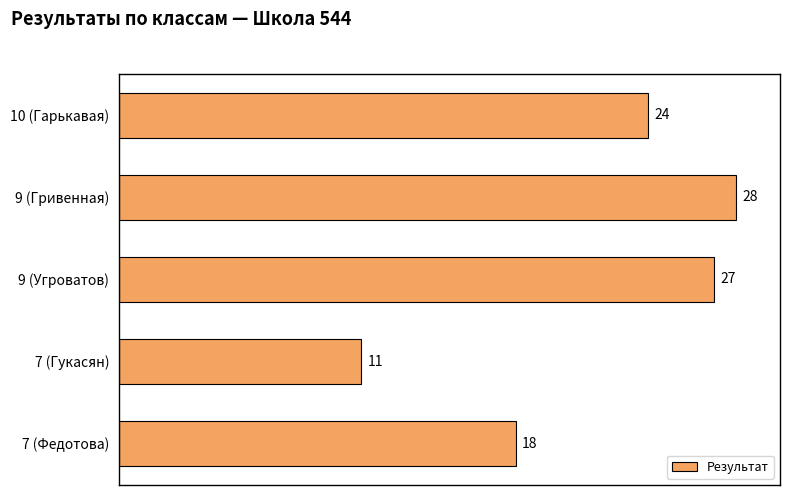

Which label corresponds to the smallest value in the chart?

7 (Гукасян)